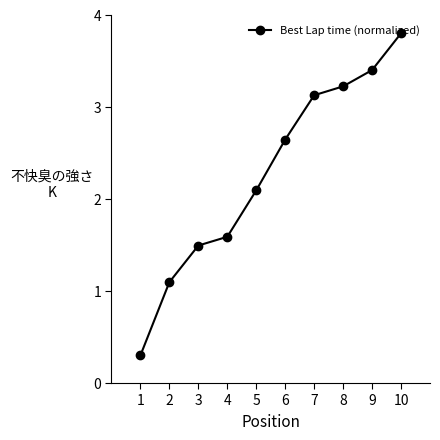

What is the maximum value shown in the chart?

3.8